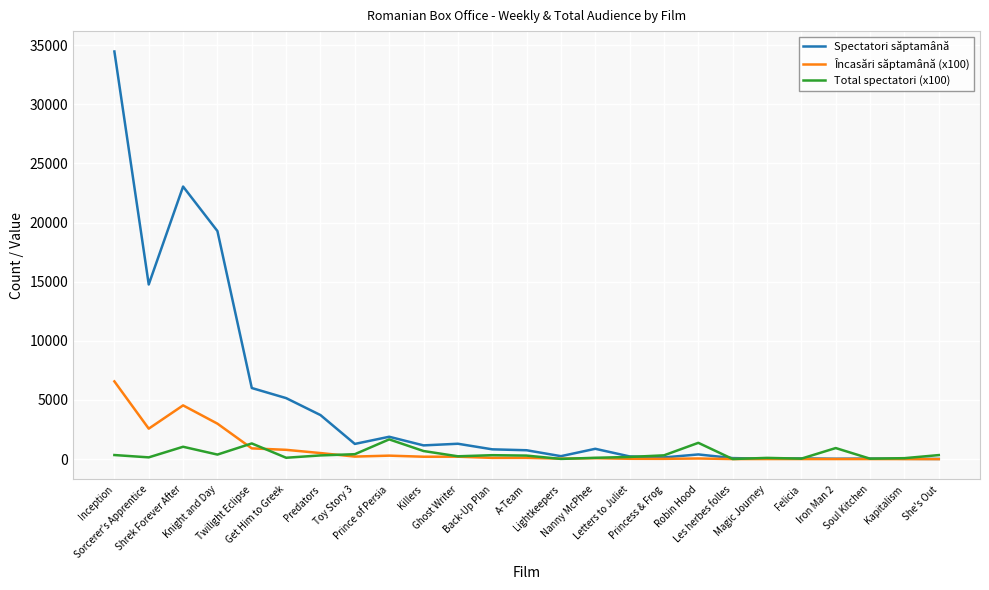

Which series has the widest spread of values?

Spectatori săptamână